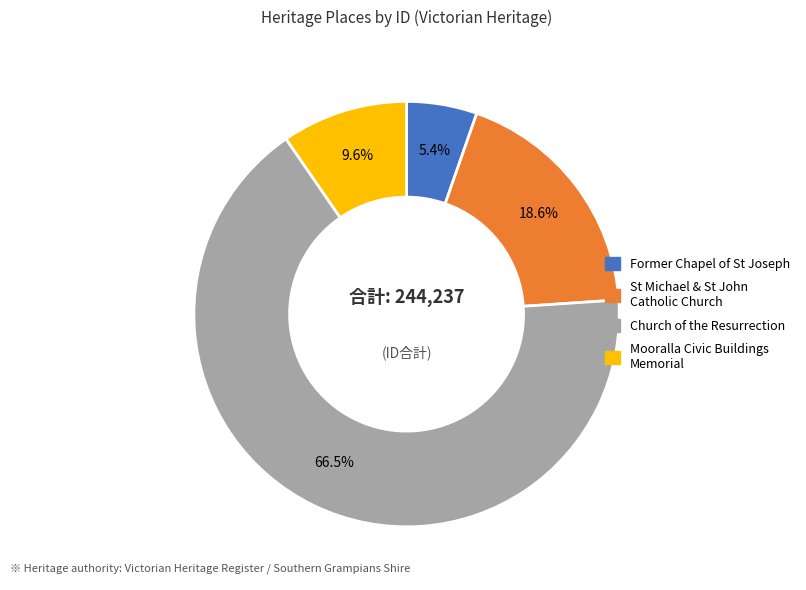

Is there any slice that represents more than half of the pie?

Yes